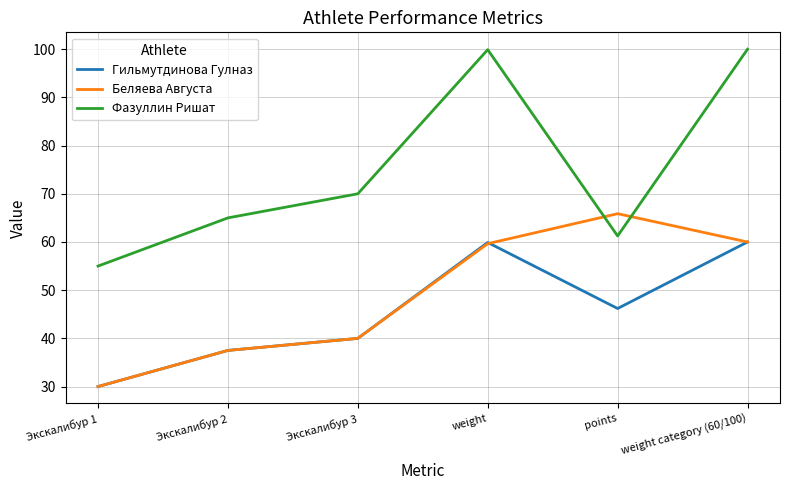

The value of Беляева Августа at weight is 13.3. True or false?

False